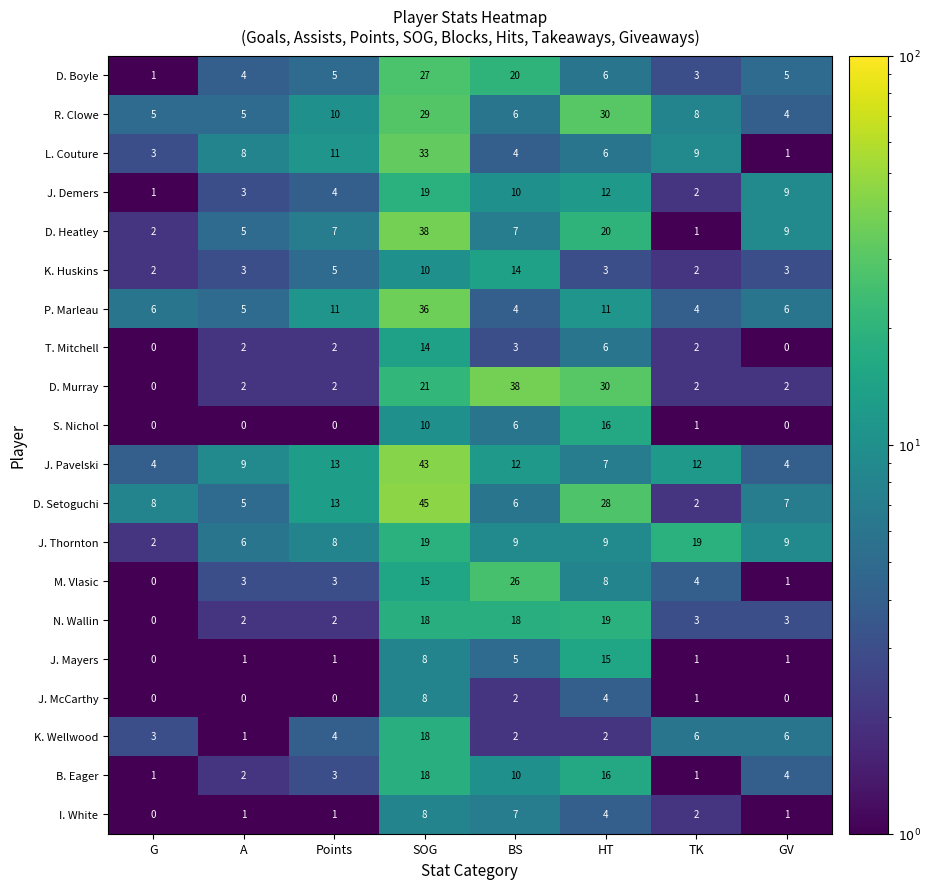

True or false: P. Marleau has a value of 52 at SOG.

False